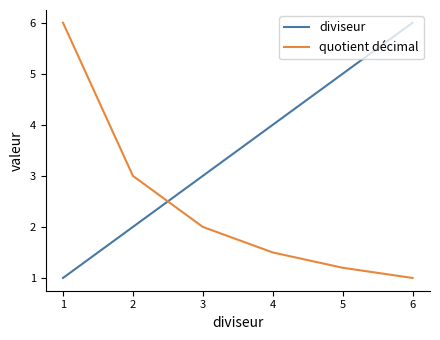

Is the value of diviseur at 1 greater than the value of quotient décimal at 2?

No